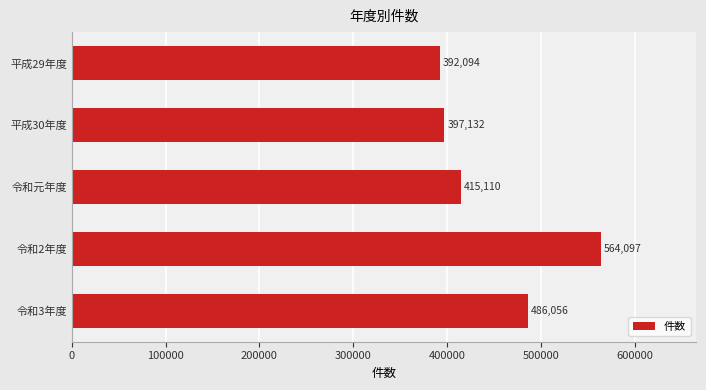

List the labels in order of value, largest first.

令和2年度, 令和3年度, 令和元年度, 平成30年度, 平成29年度